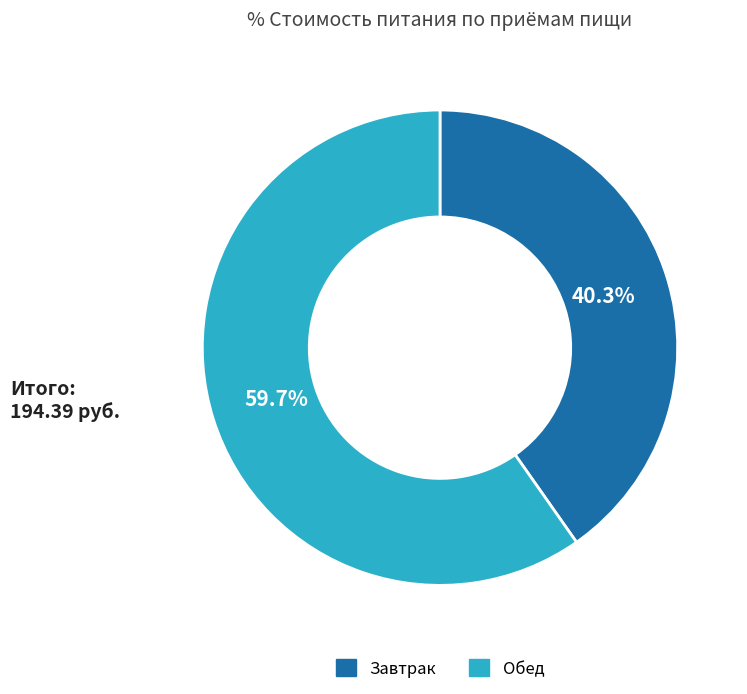

Count the number of slices in the pie.

2